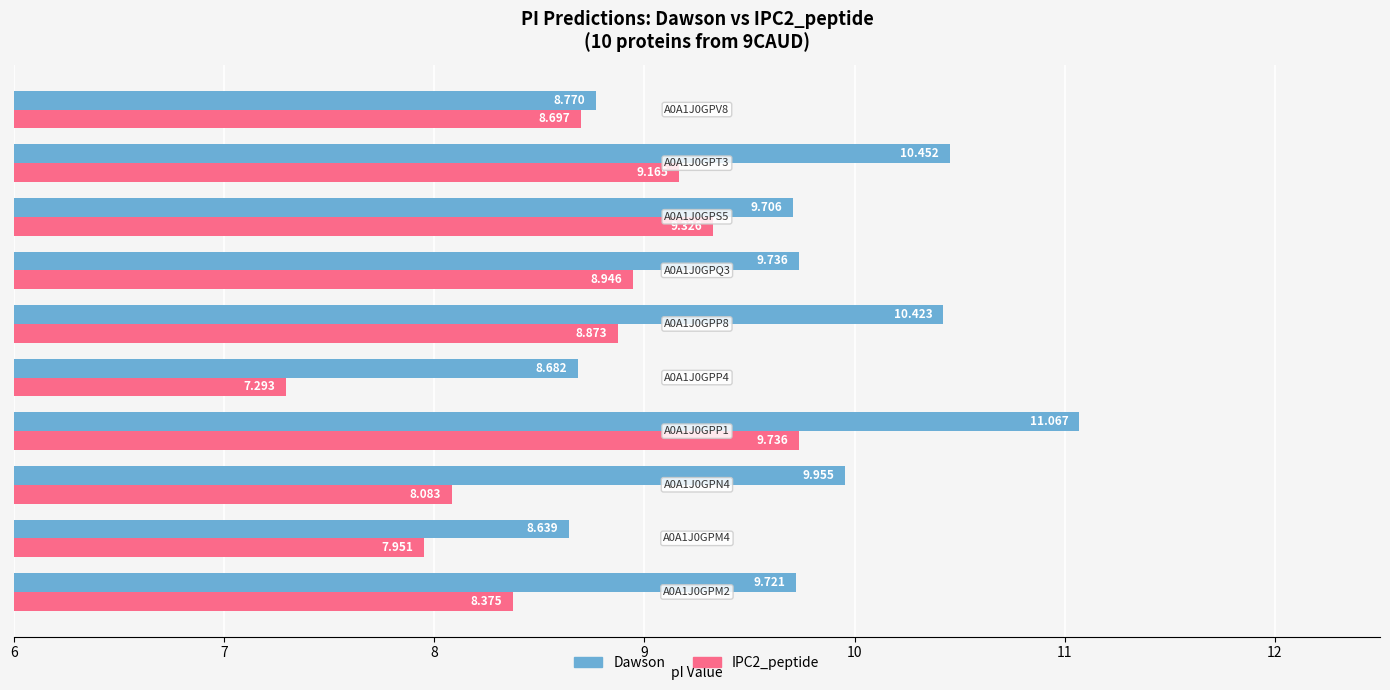

Which series has the largest total across all categories?

Dawson